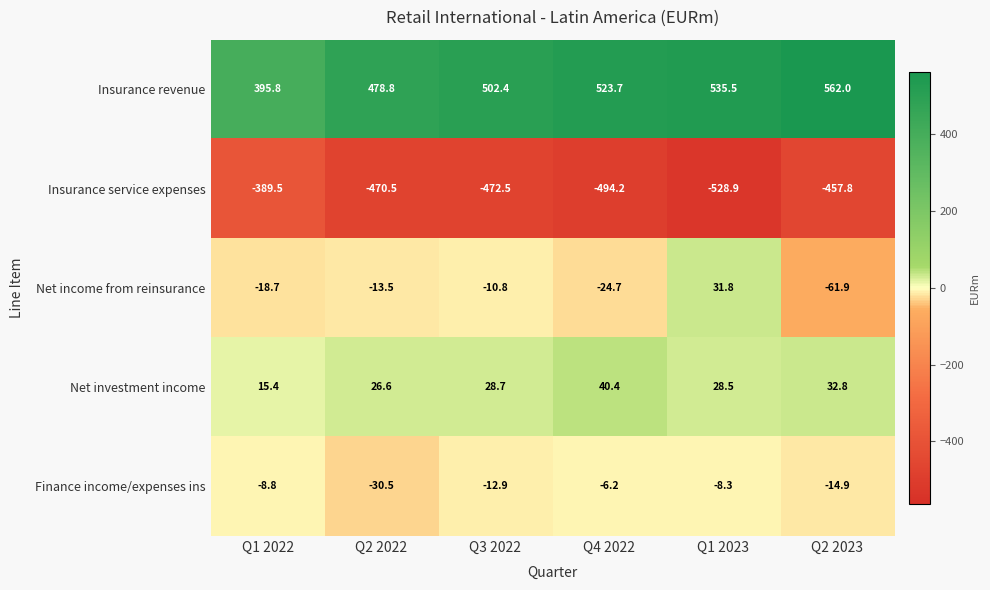

At which category is the sum across all series the highest?

Q2 2023